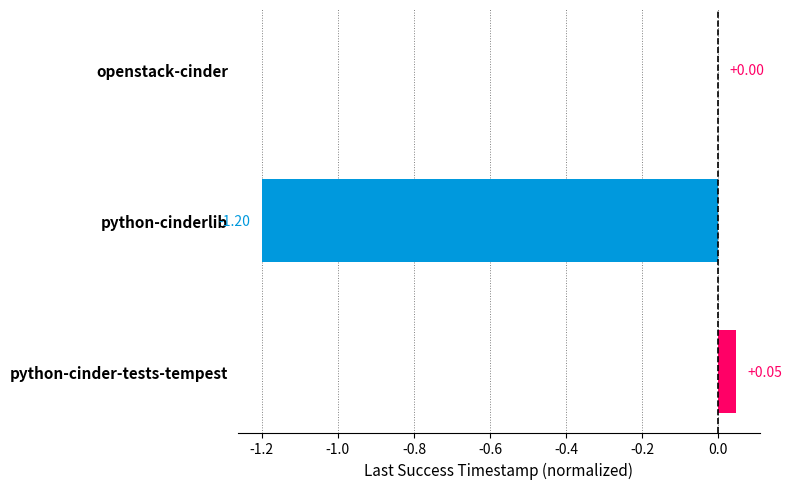

At which category does the chart reach its peak across all series?

python-cinder-tests-tempest